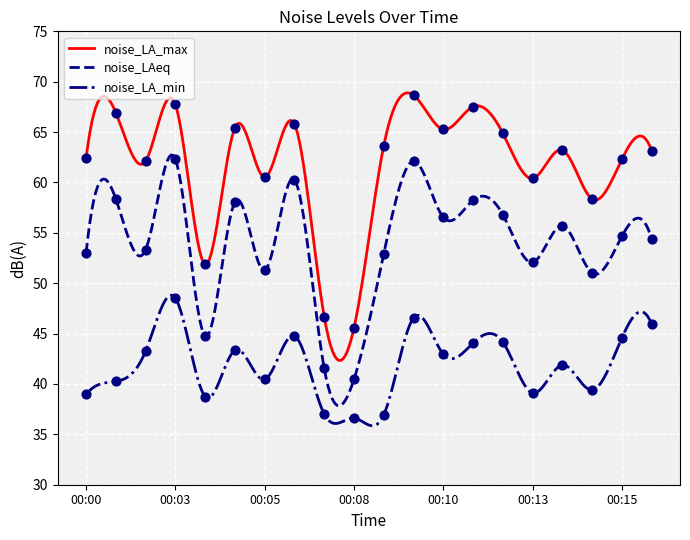

True or false: noise_LAeq and noise_LA_max cross at least once.

False